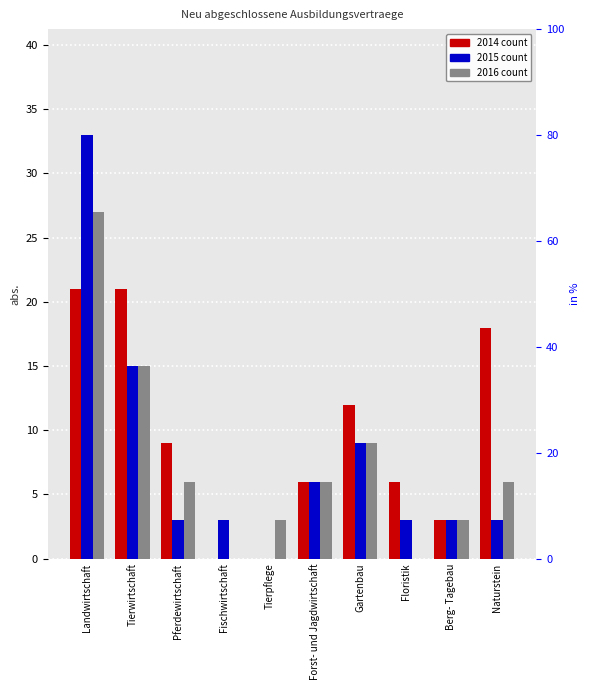

At which label is 2014 closest to 10?

Pferdewirtschaft